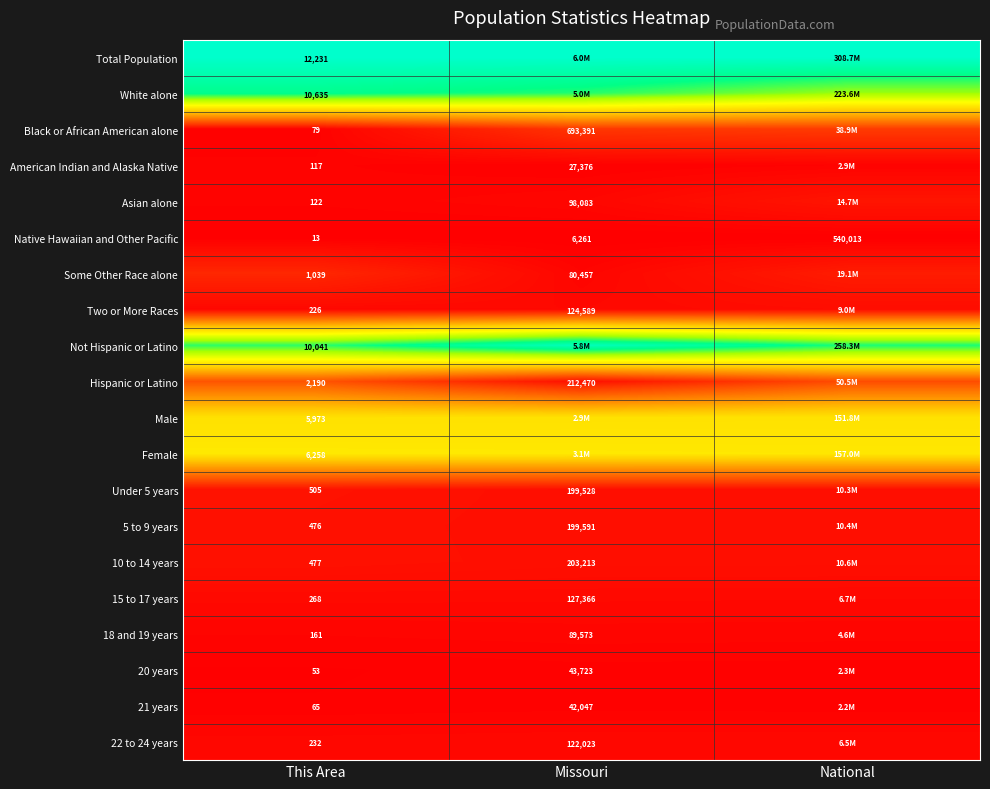

The White alone series shows 1.5 at This Area. True or false?

False